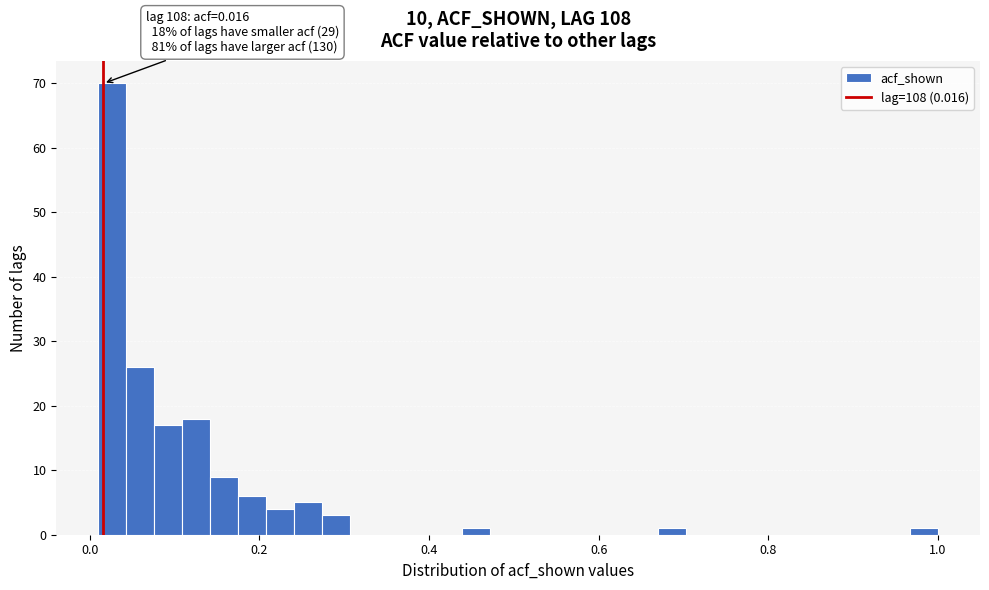

Read against the x-axis, roughly where is the centre of the tallest bar?

0.02